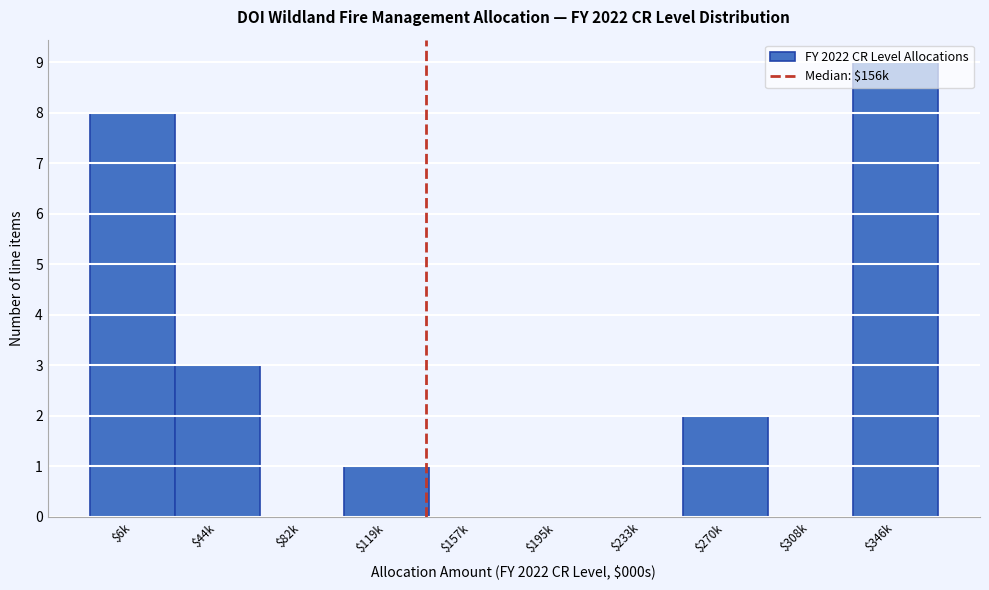

What is the maximum value shown in the chart?

9